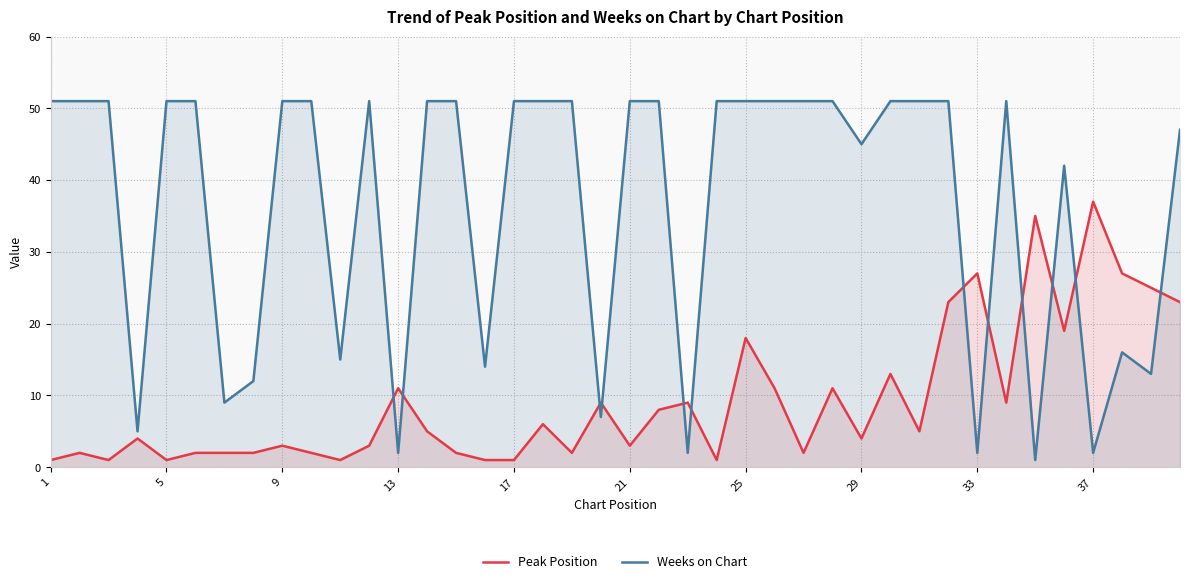

What is the total value across all series at 13?

13